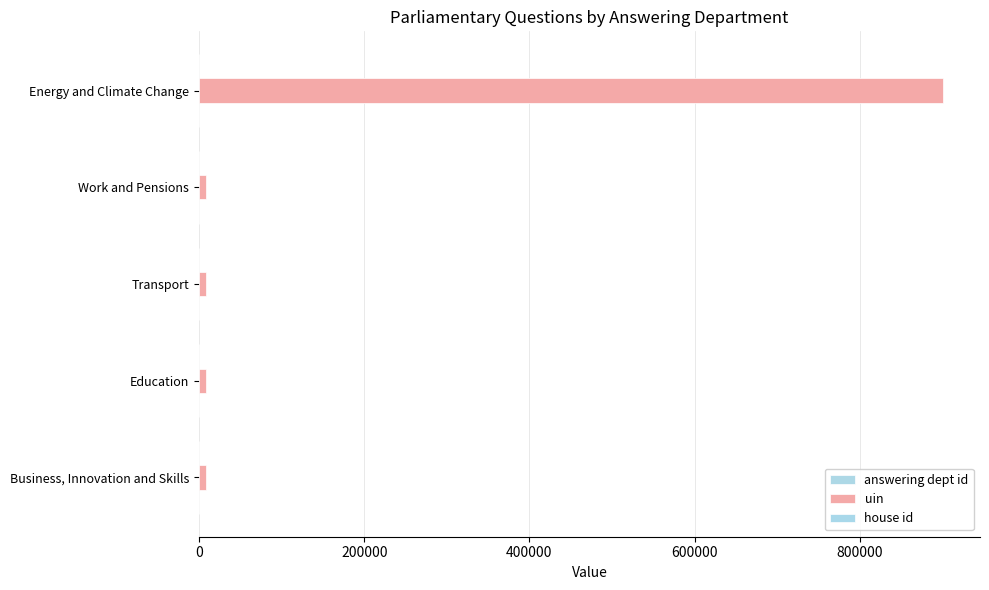

At how many categories does at least one series exceed 690960?

1